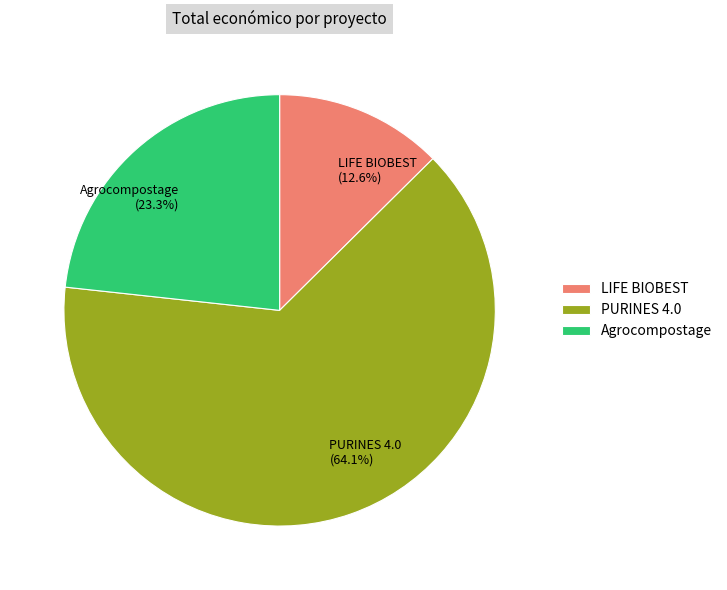

How many segments does this pie chart have?

3